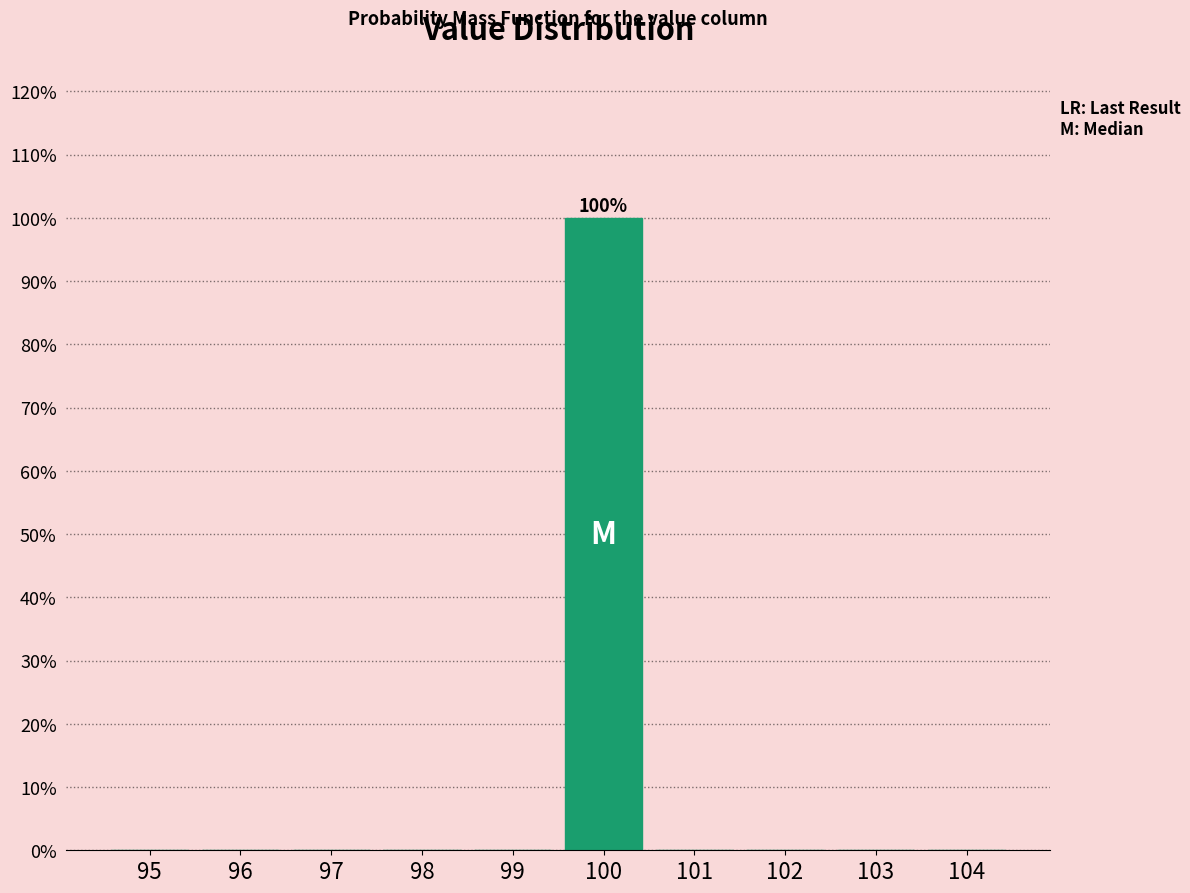

Reading left to right, extract all data points from this chart.

95=0	96=0	97=0	98=0	99=0	100=100	101=0	102=0	103=0	104=0